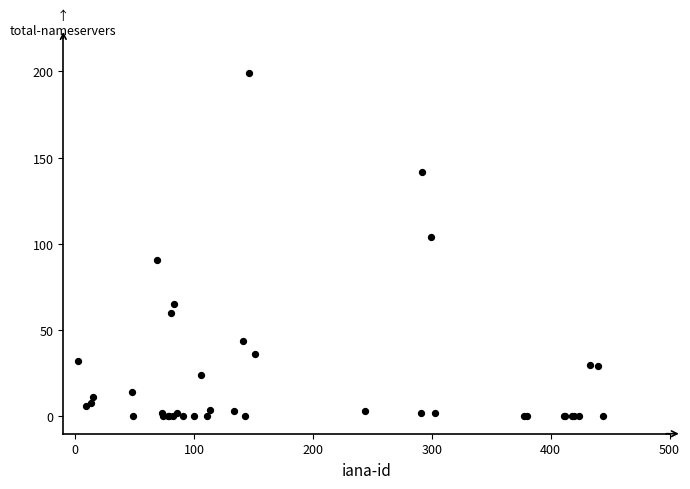

What Y value in the scatter plot is closest to 99?

104